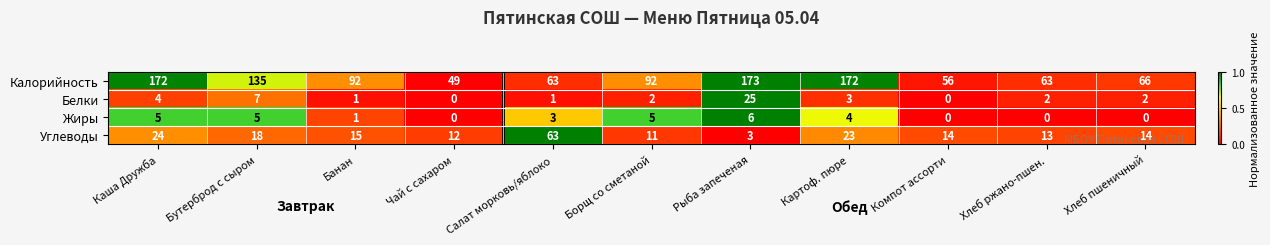

What is the average value of the Углеводы series?

19